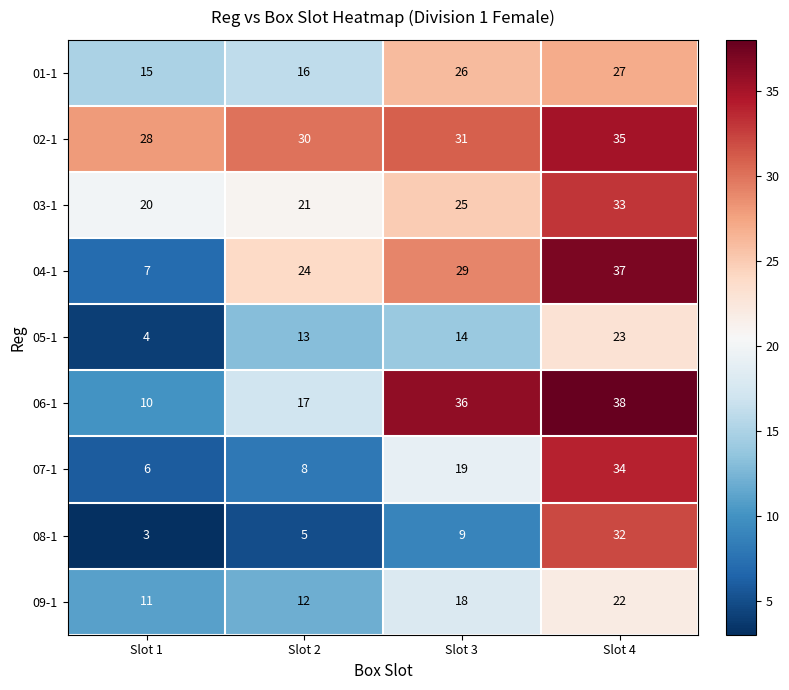

Which series has the largest total across all categories?

02-1